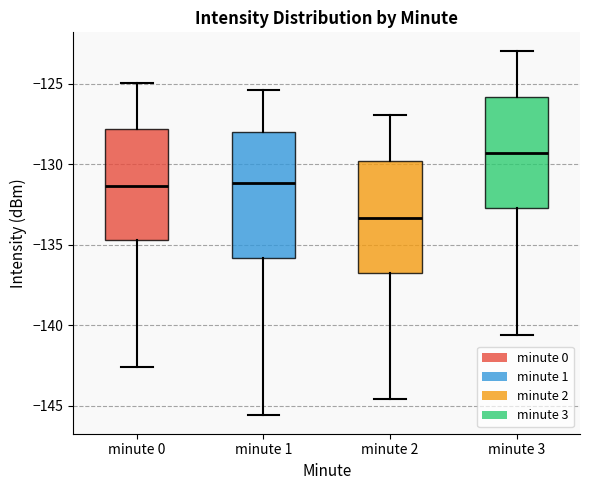

Reading left to right, read every box against the y-axis: the position of its median line, the range the box covers, and the ends of its whiskers. The values are not printed on the chart, so give them approximately, as read against the axis.

minute 0: median -131.5, box -134.5 to -128.0, whiskers -142.5 to -125.0
minute 1: median -131.0, box -136.0 to -128.0, whiskers -145.5 to -125.5
minute 2: median -133.5, box -136.5 to -130.0, whiskers -144.5 to -127.0
minute 3: median -129.5, box -132.5 to -126.0, whiskers -140.5 to -123.0